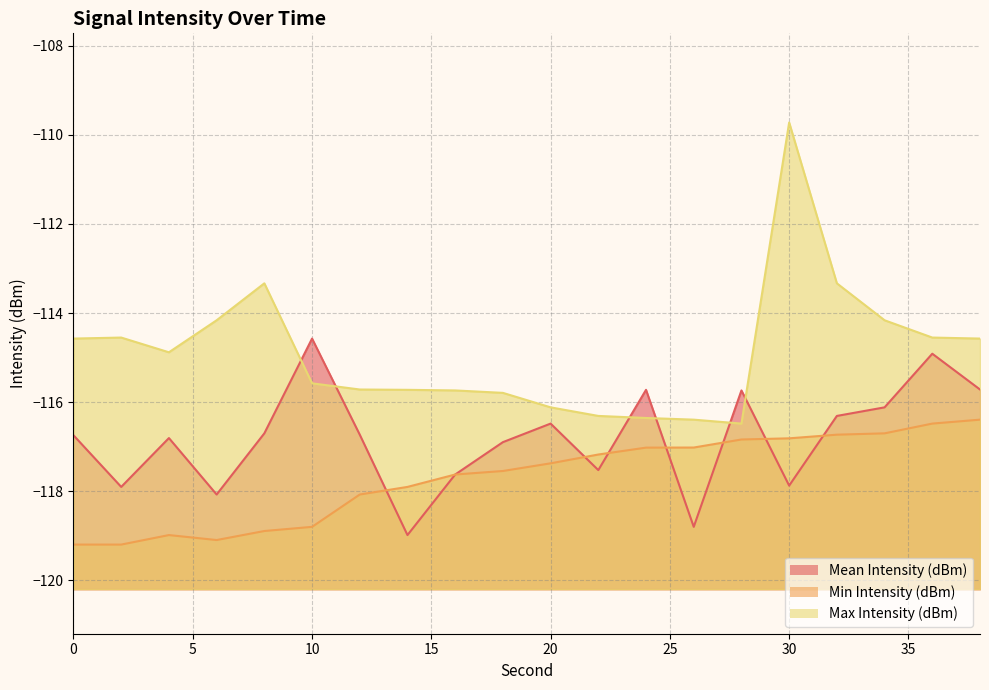

What is the difference between the maximum and minimum values in the Min Intensity (dBm) series?

2.8